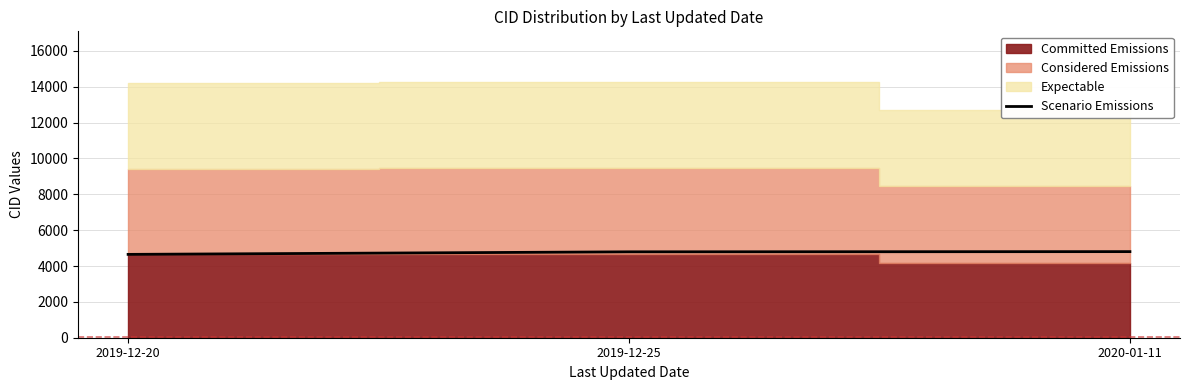

What is the difference between the values at 2019-12-20 and 2019-12-25?

143